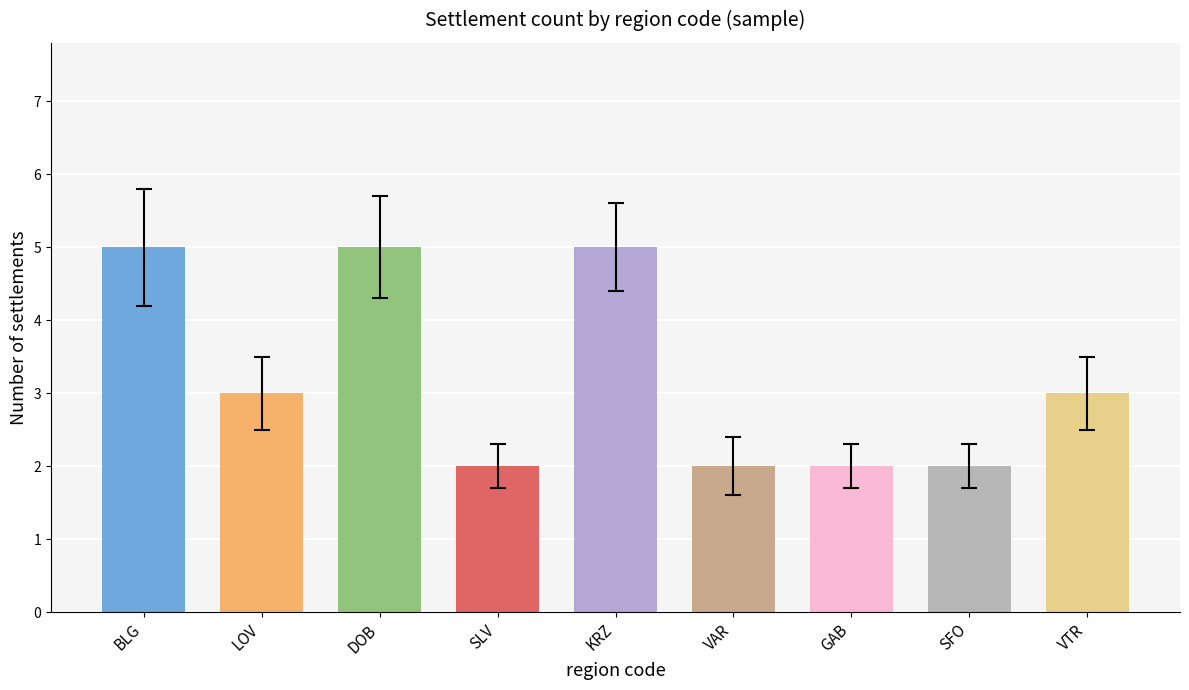

What is the greatest value displayed?

5